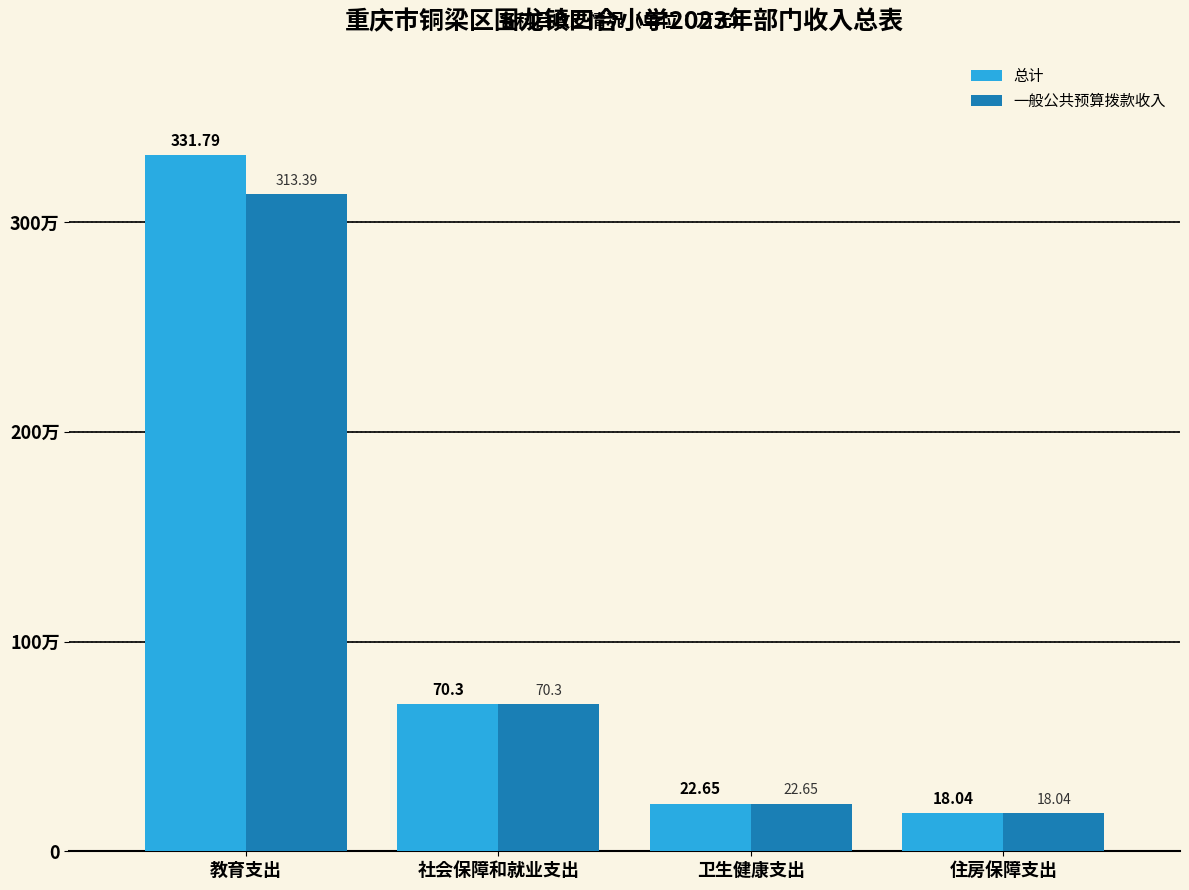

List the labels in order of 总计 value, smallest first.

住房保障支出, 卫生健康支出, 社会保障和就业支出, 教育支出